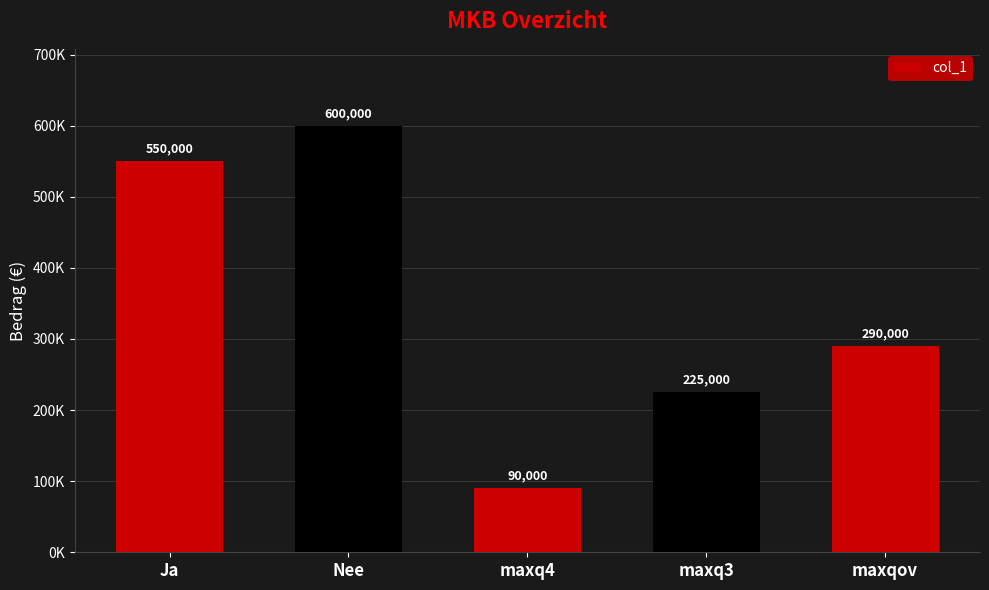

What is the label of the 4th bar from the right?

Nee